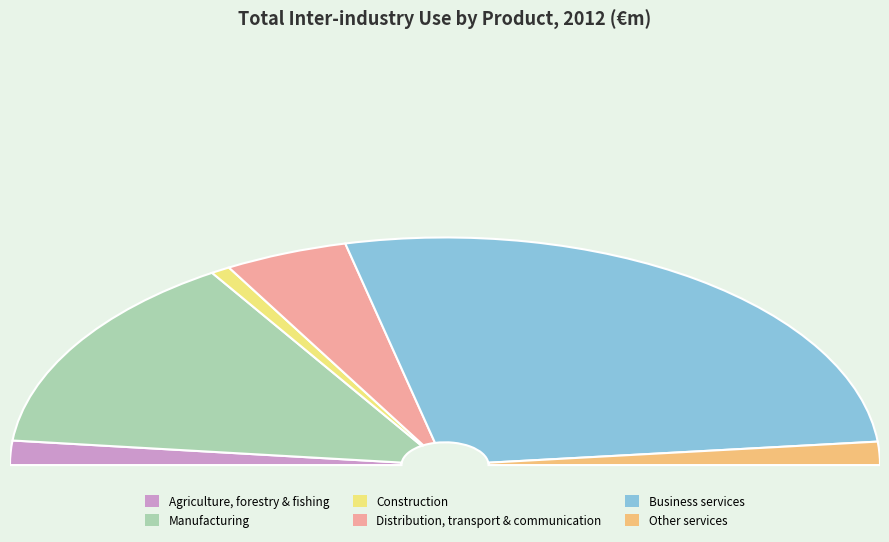

True or false: Business services accounts for 59% of the total.

False